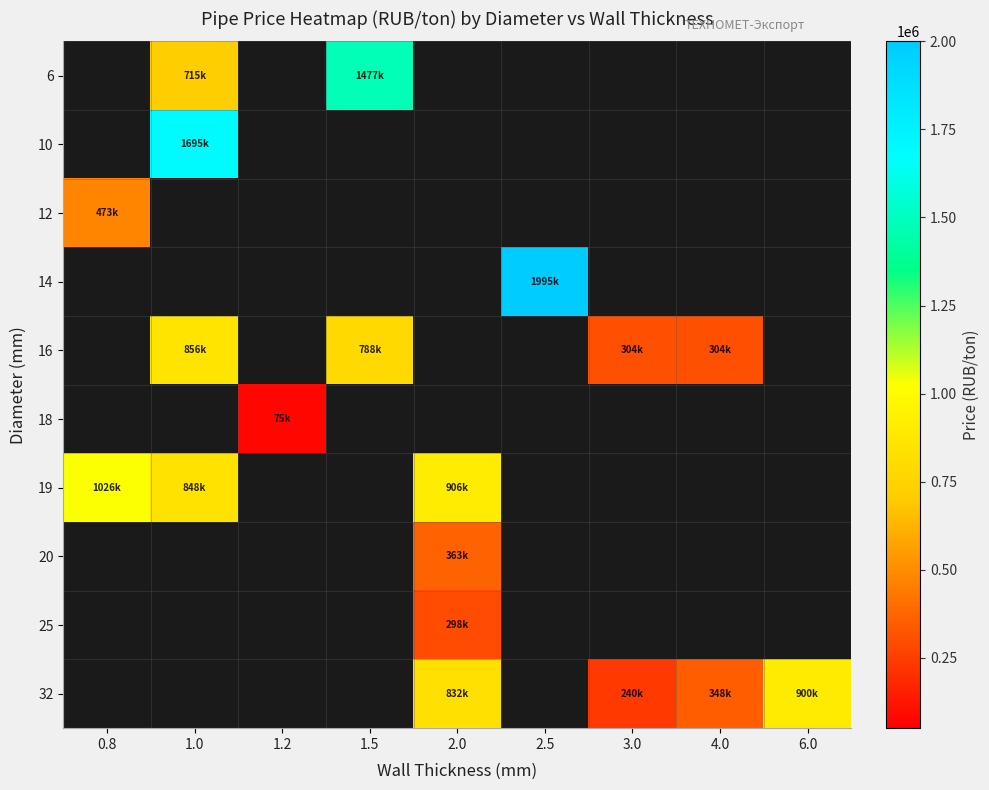

Is the value of 18 at 1.2 greater than the value of 12 at 2.0?

No